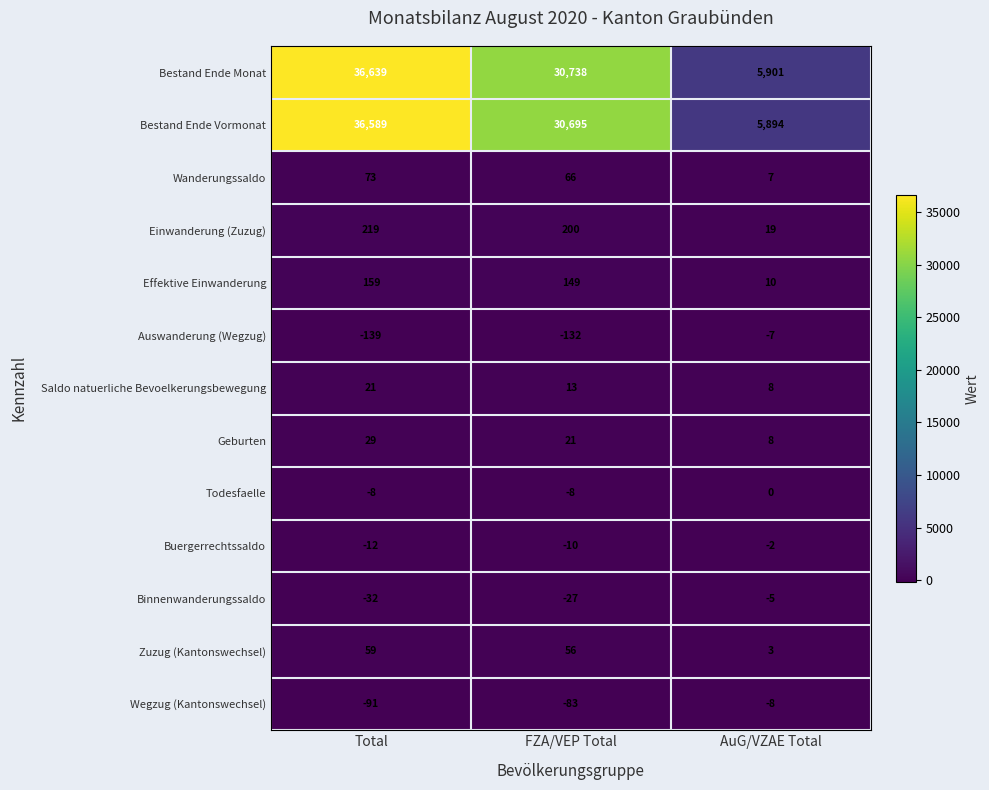

Count the Saldo natuerliche Bevoelkerungsbewegung values in the range 8 to 21.

3